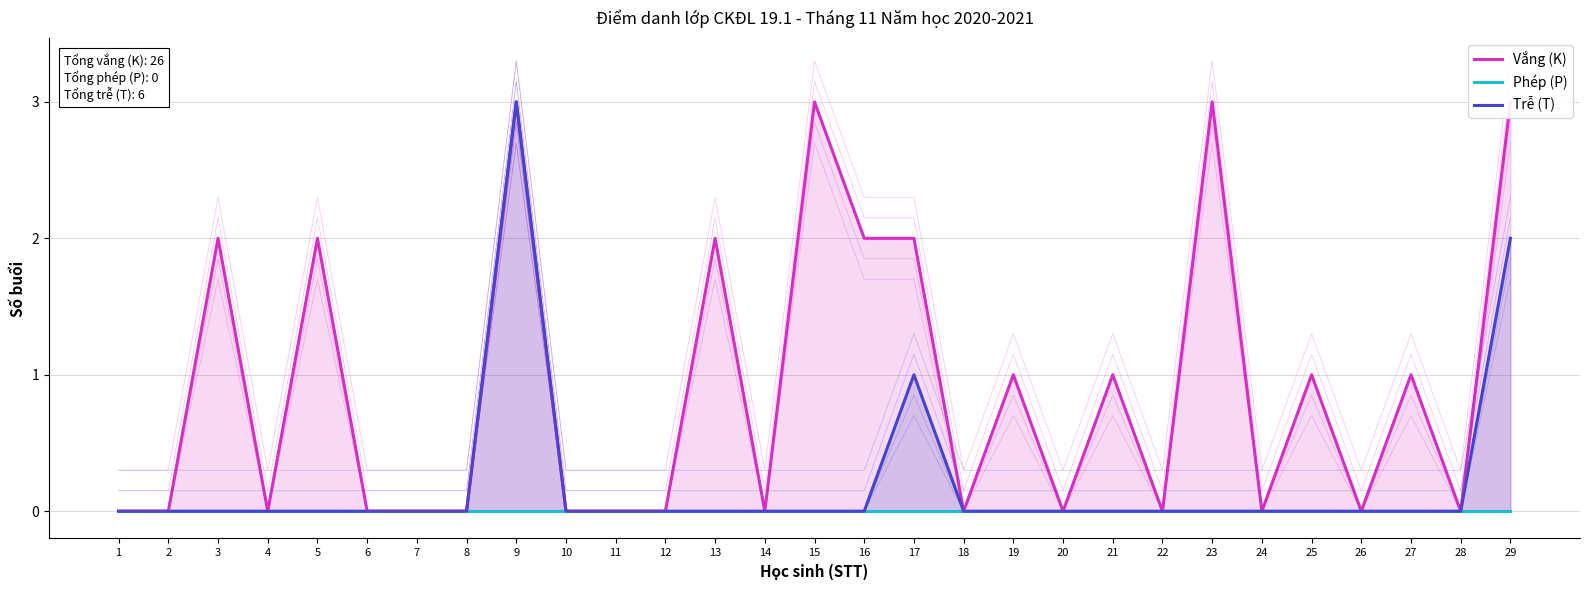

What is the total value across all series at 9?

6